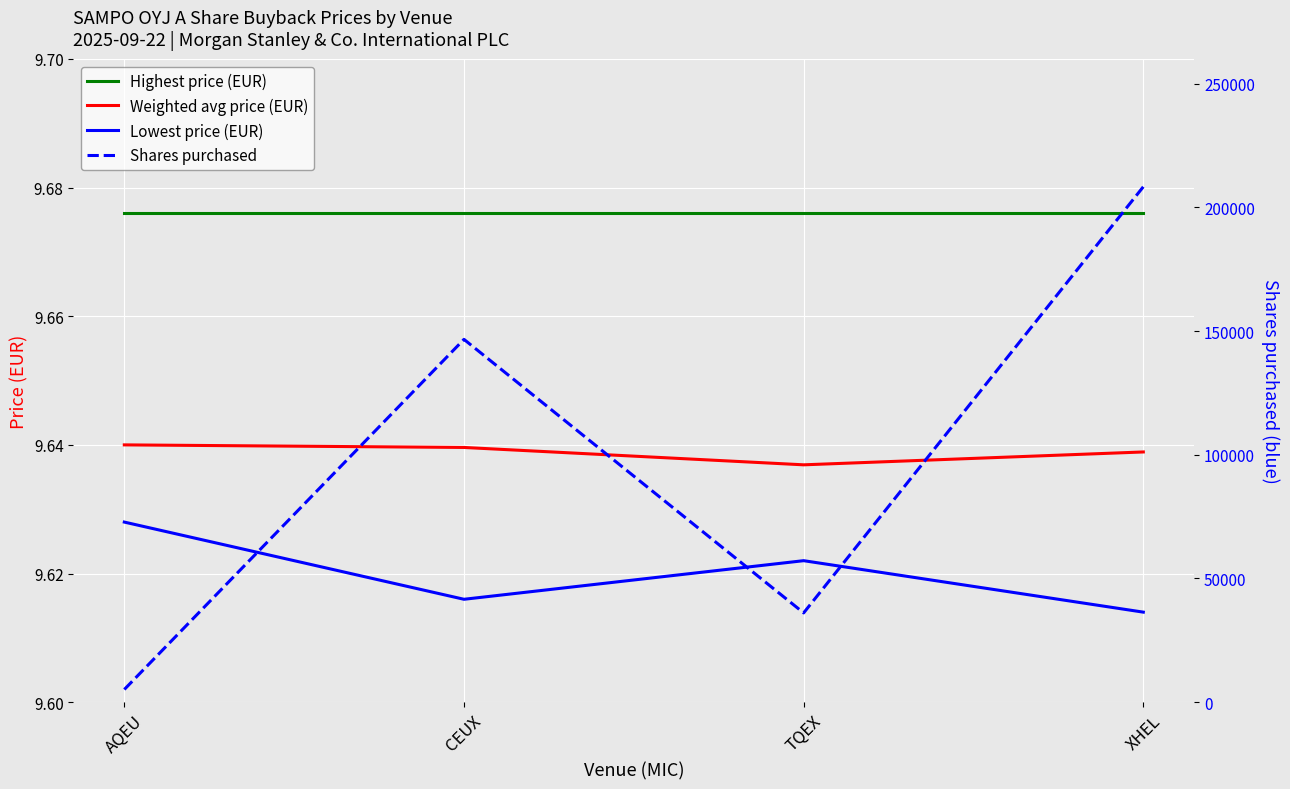

What is the label of the 3rd point from the left?

TQEX